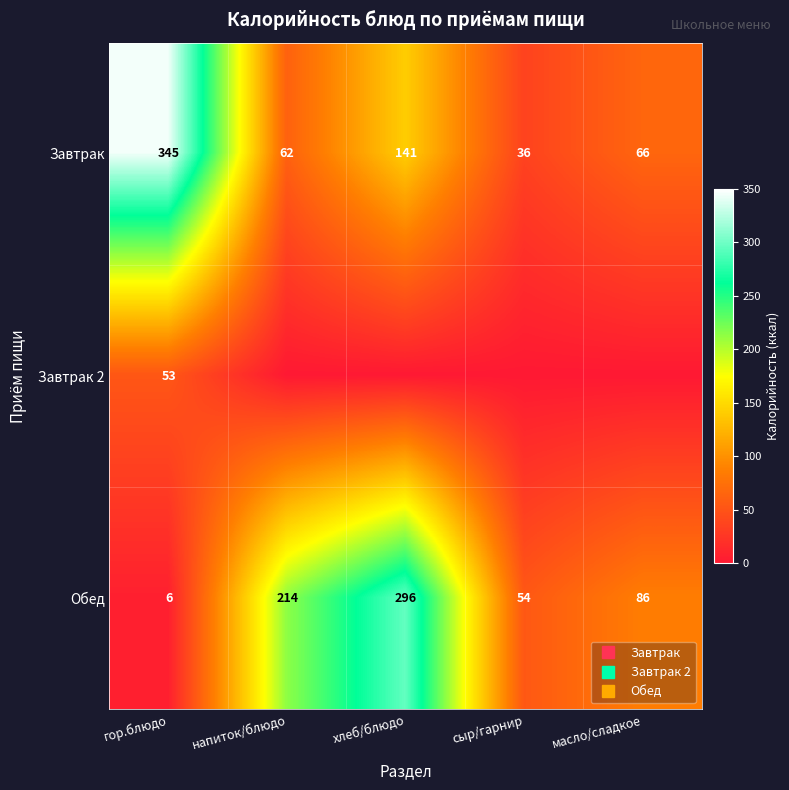

How many series are shown in this chart?

3